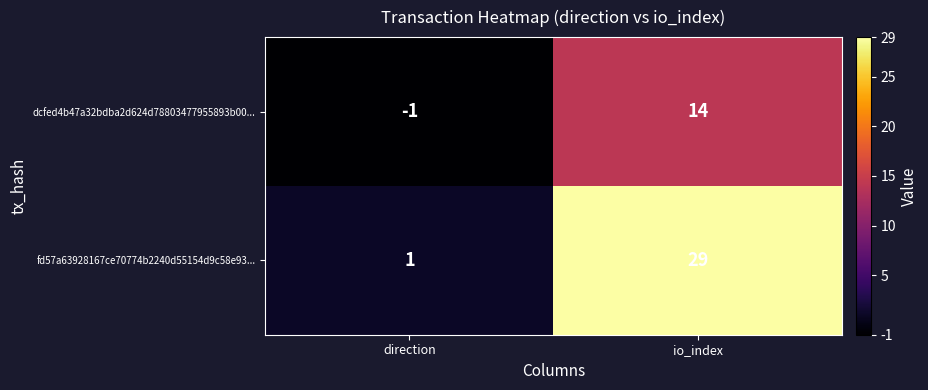

List the series in order of their overall mean, highest first.

fd57a63928167ce70774b2240d55154d9c58e93..., dcfed4b47a32bdba2d624d78803477955893b00...